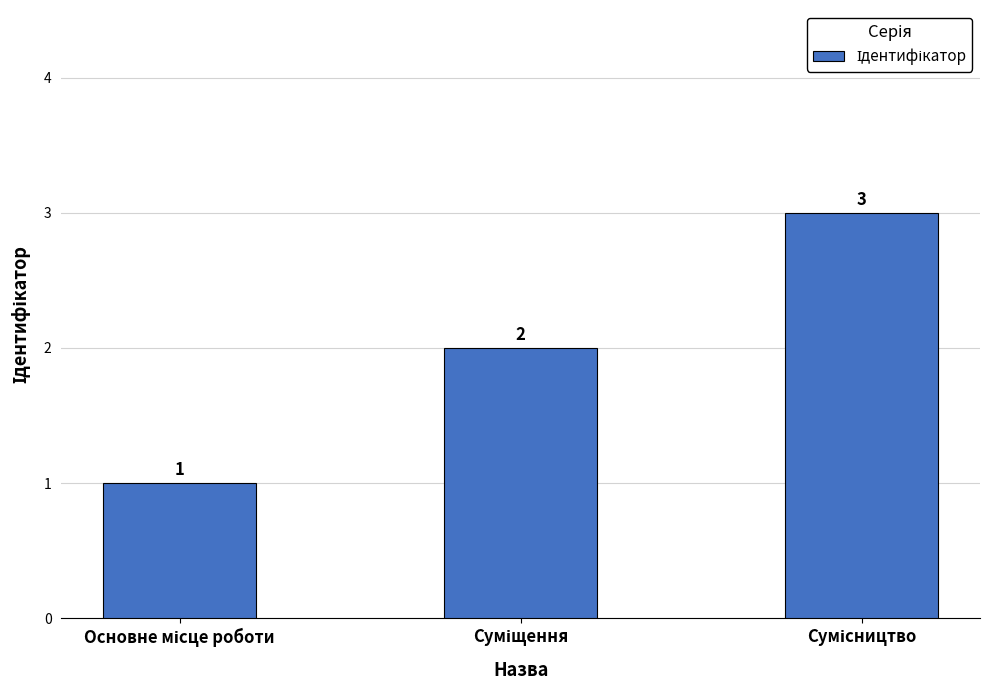

Reading right to left, what are all the values shown in this chart?

3	2	1